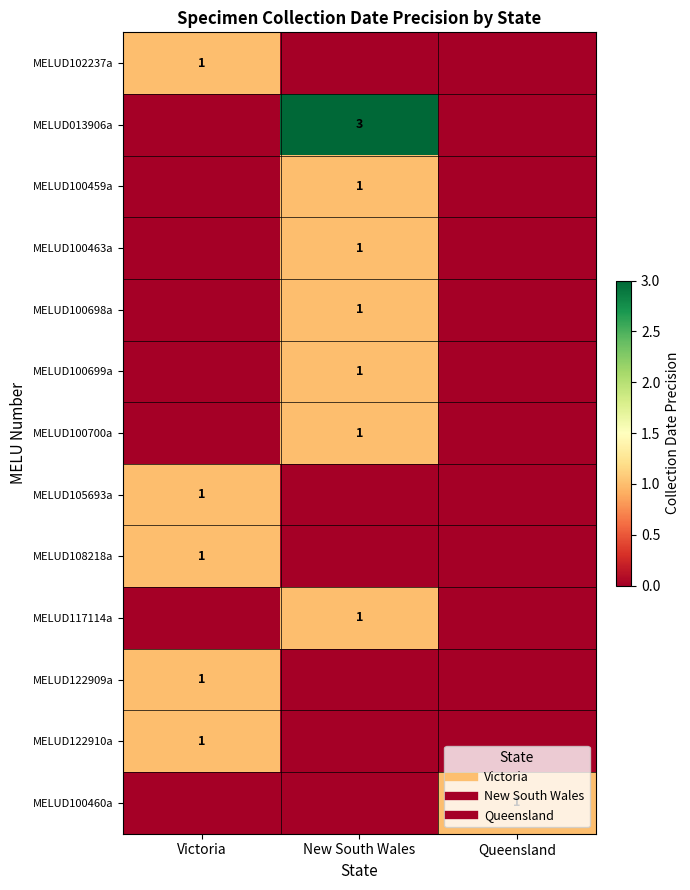

The value of MELUD100698a at Victoria is 0. True or false?

True